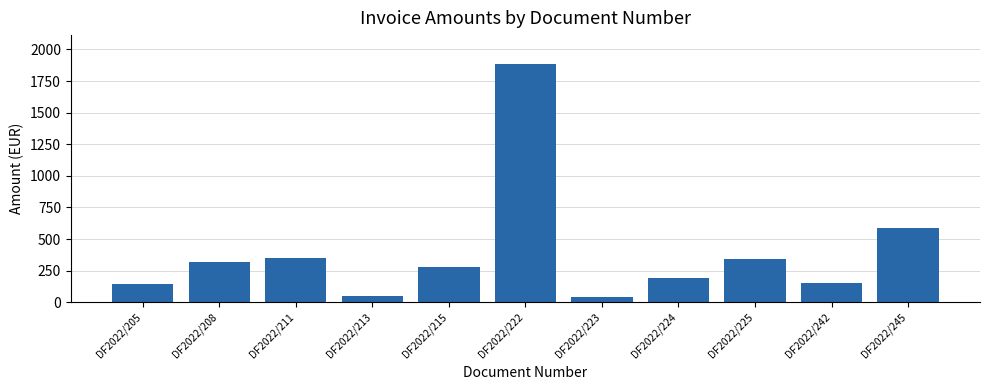

What is the value of the 2nd bar from the left?

318.0